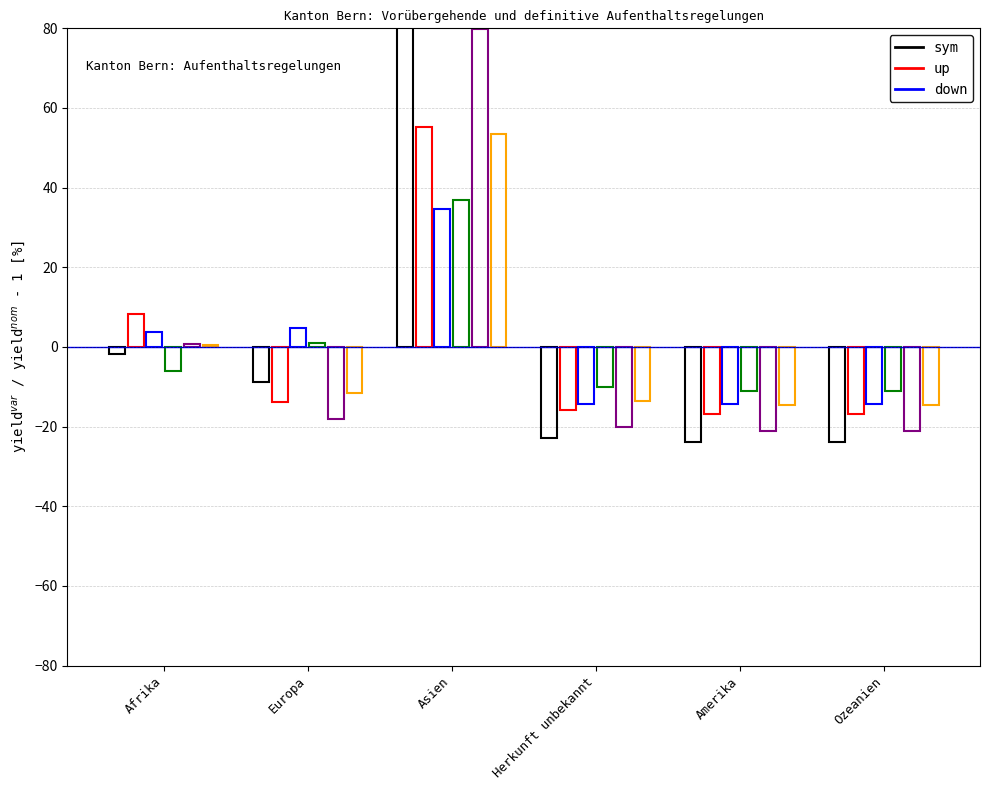

How many categories are shown in the chart?

6